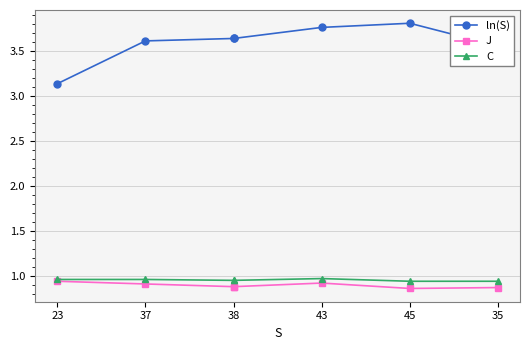

Which series has the widest spread of values?

ln(S)